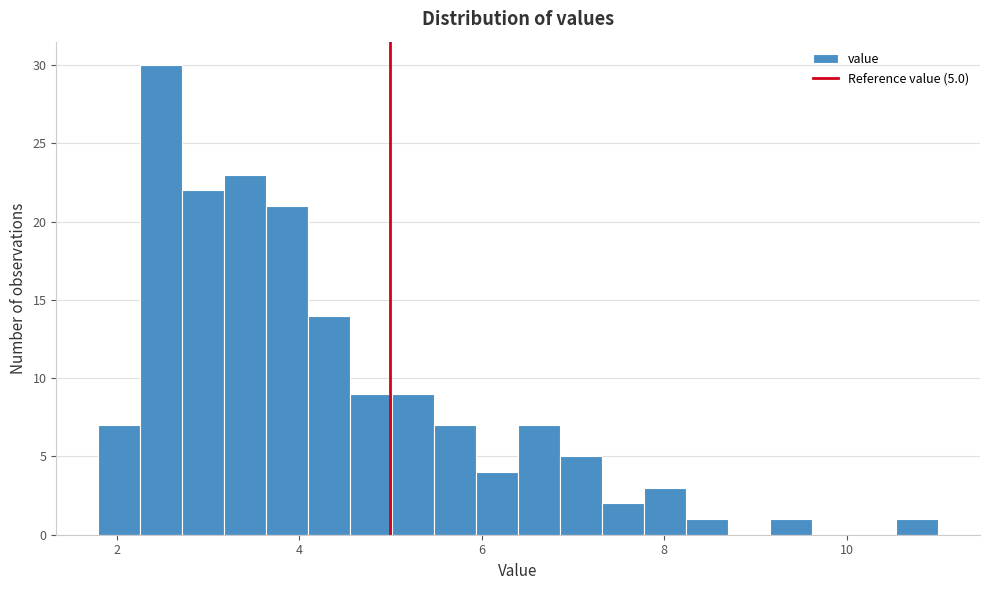

Read against the x-axis, roughly where is the centre of the tallest bar?

2.4